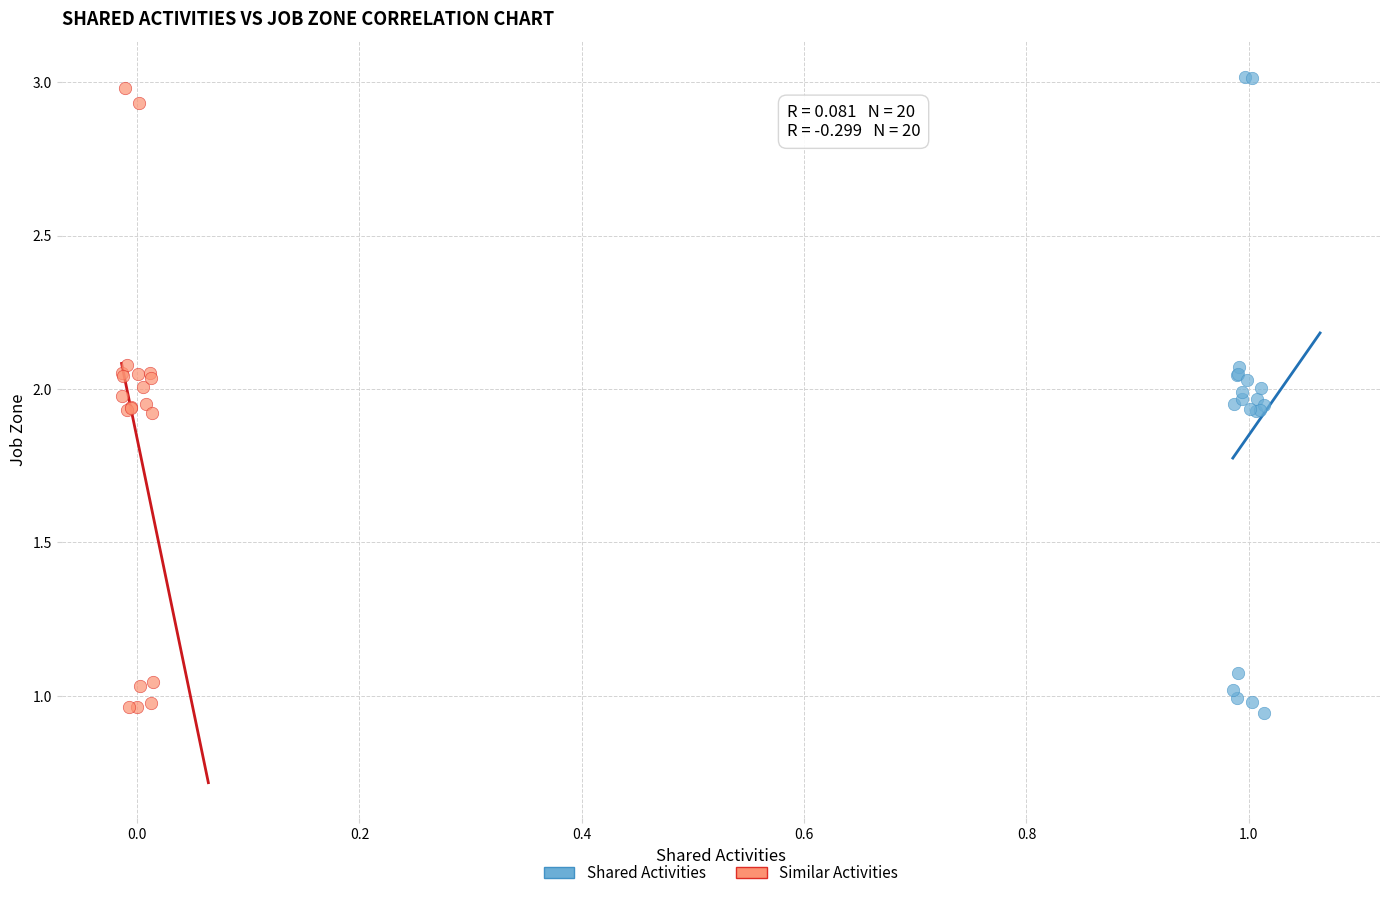

Which series has the widest spread of Y values?

Shared Activities